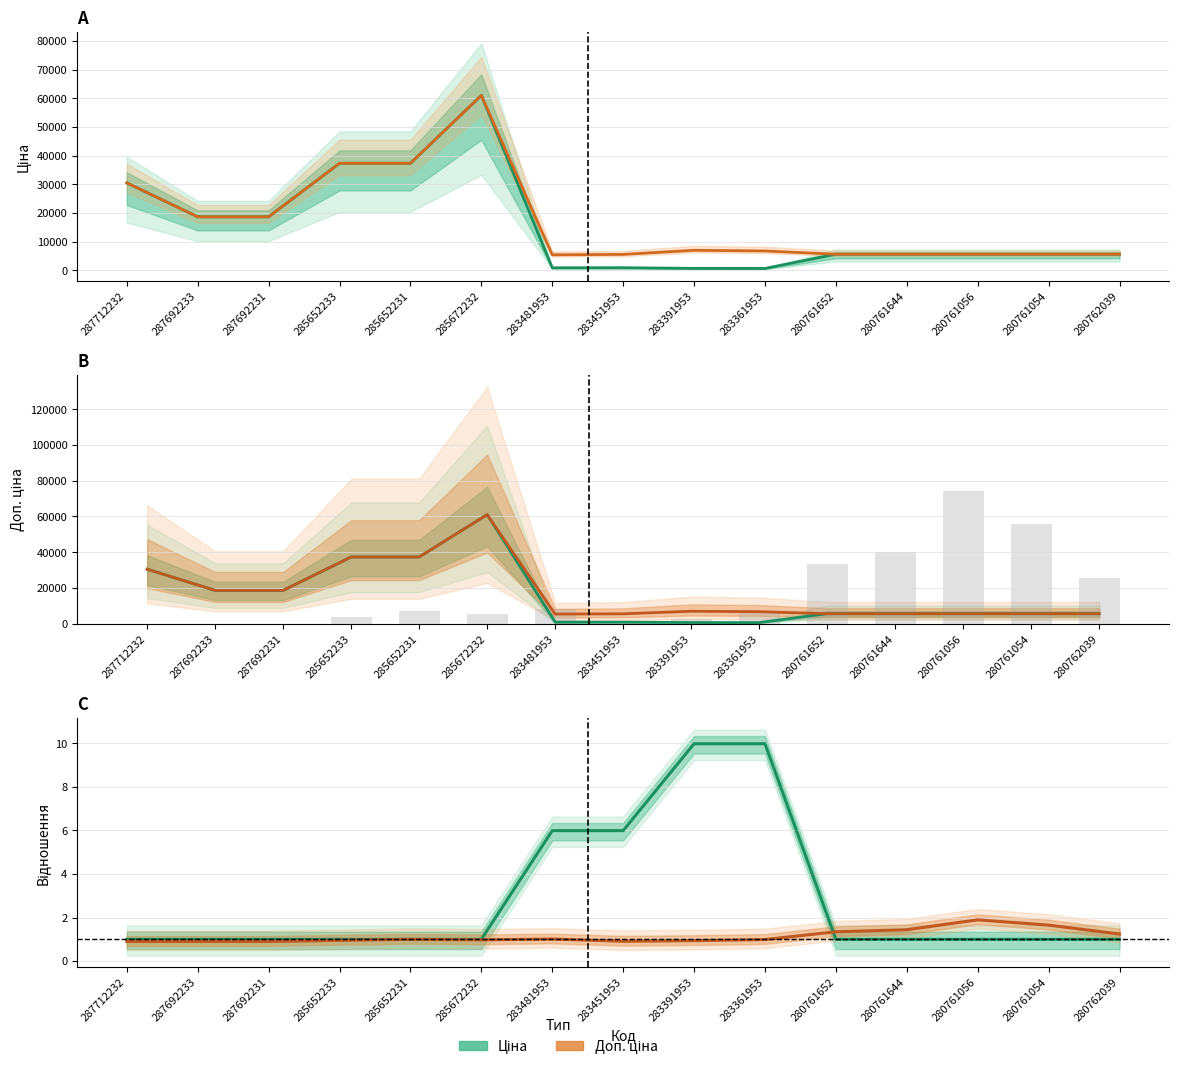

At how many categories does at least one series exceed 50209?

3